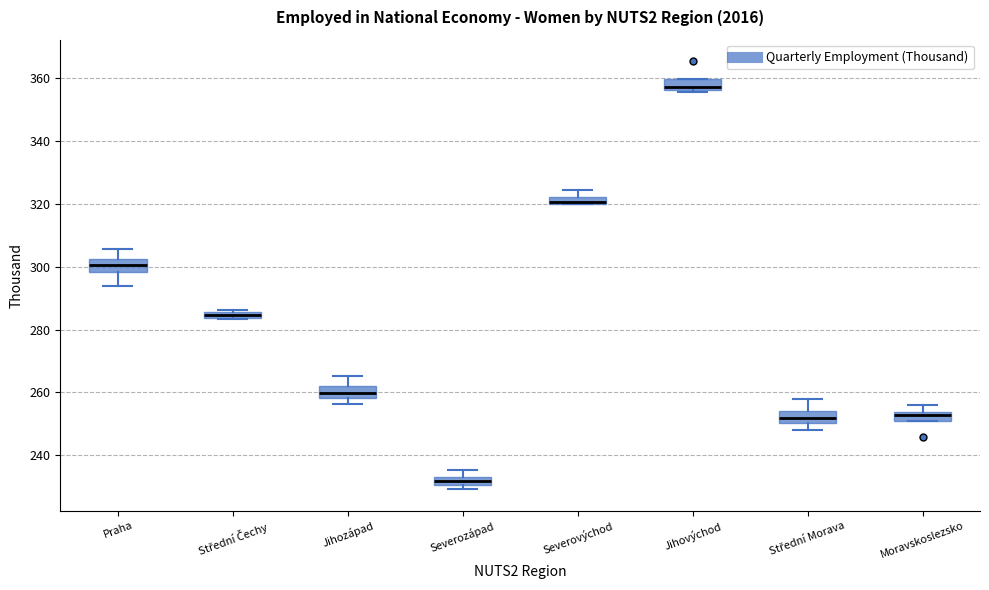

Which box's median line is the lowest?

Severozápad